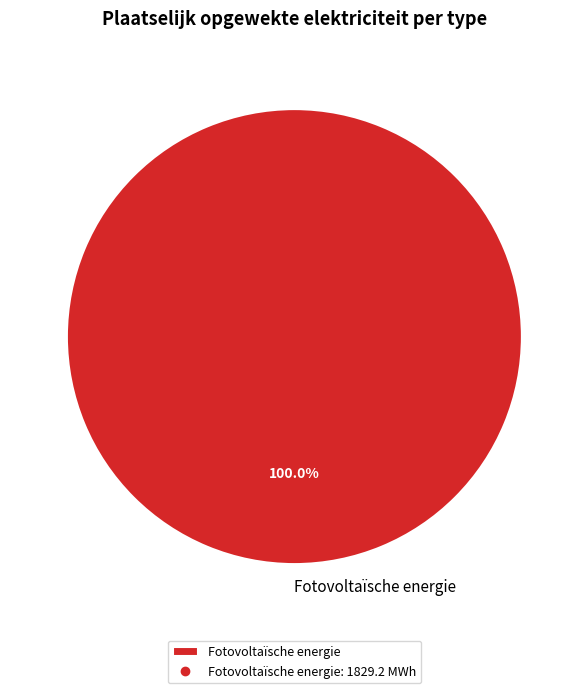

Count the number of slices in the pie.

1